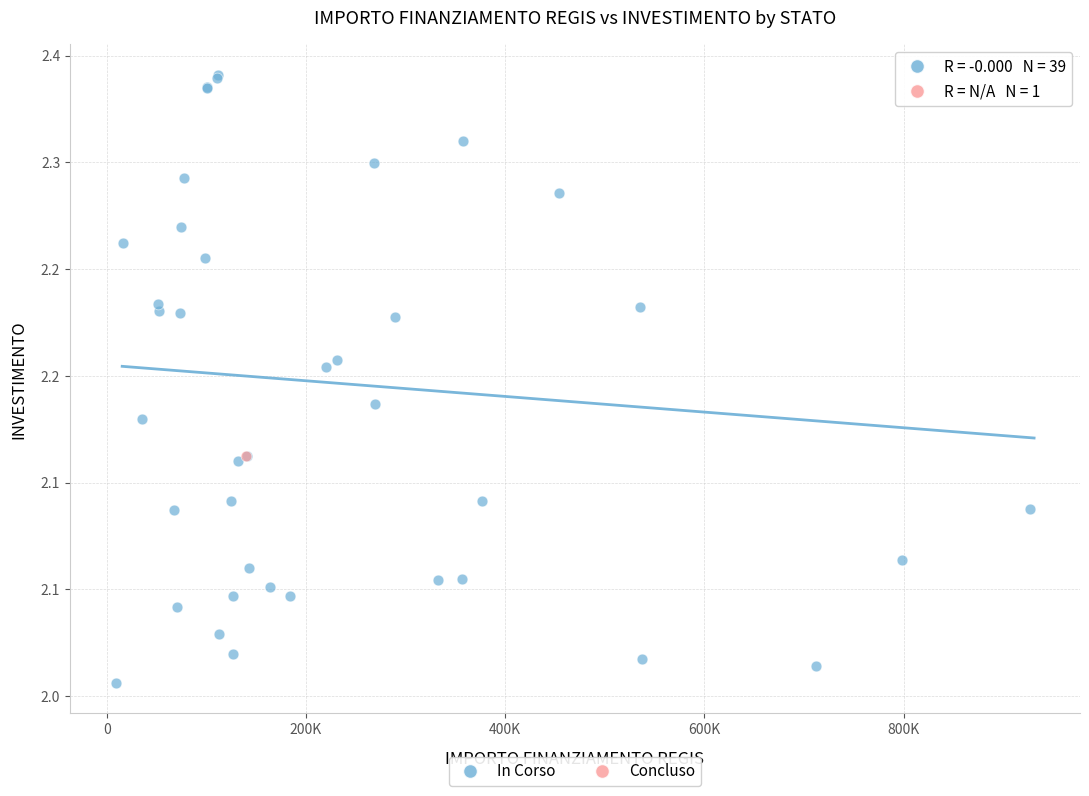

What are all the series names shown in the legend?

In Corso, Concluso